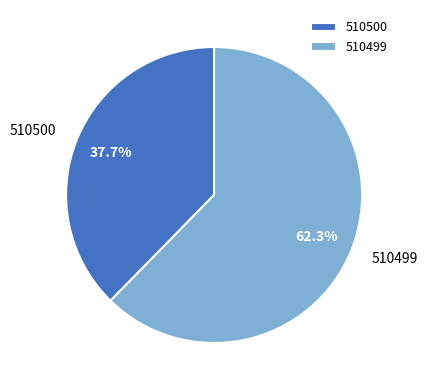

Rank the categories by value from highest to lowest.

510499, 510500